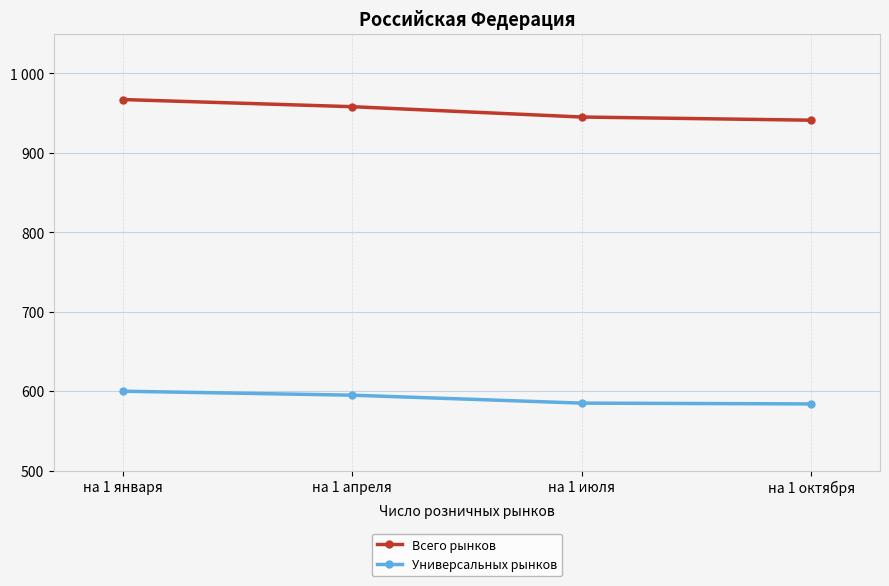

What are all the series names shown in the legend?

Всего рынков, Универсальных рынков